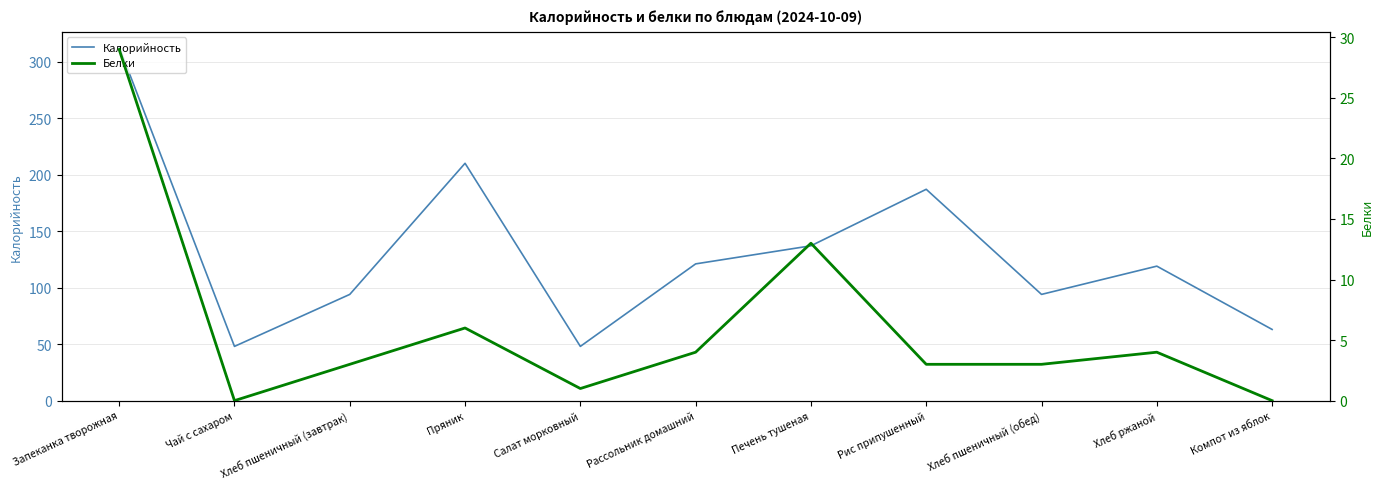

At which label does Белки first exceed 3?

Запеканка творожная